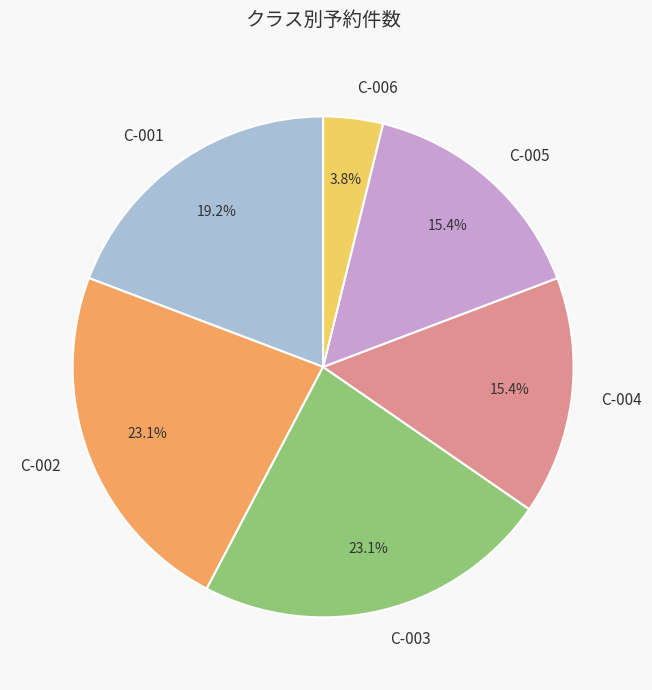

Combined, what portion of the pie is C-006 and C-003?

26.9%